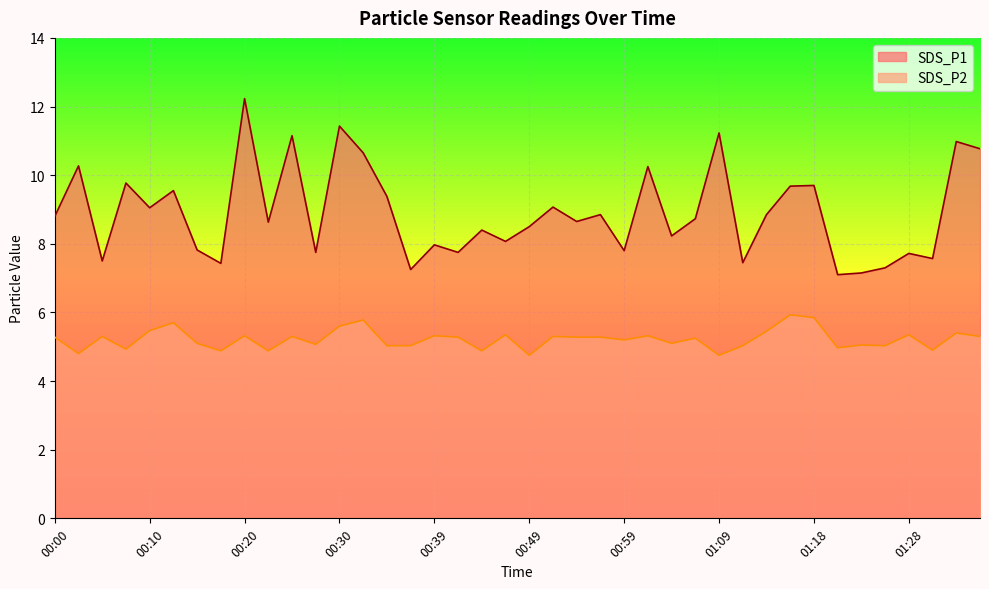

At which category is the sum across all series the highest?

00:20